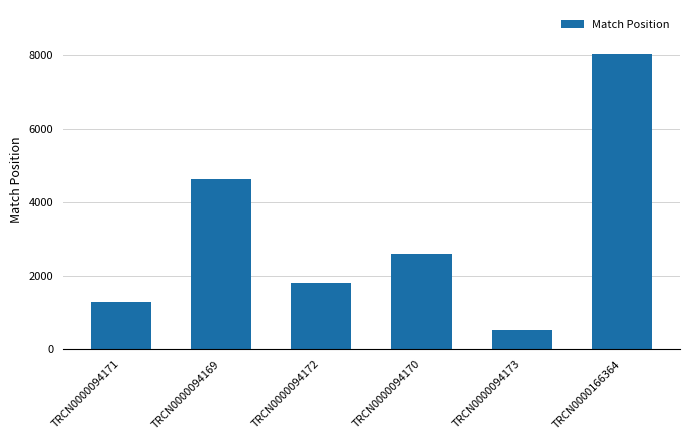

What is the difference between the maximum and minimum values?

7503